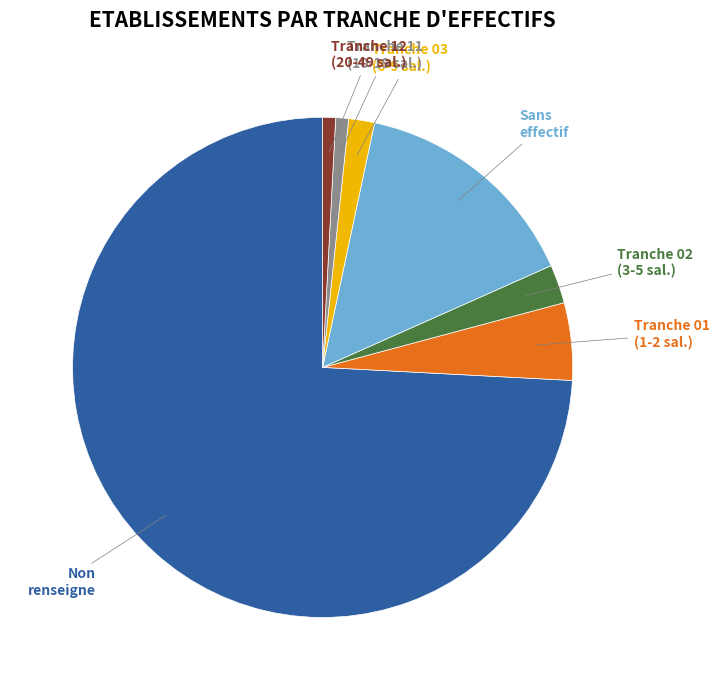

True or false: Tranche 03 (6-9 sal.) accounts for 11% of the total.

False